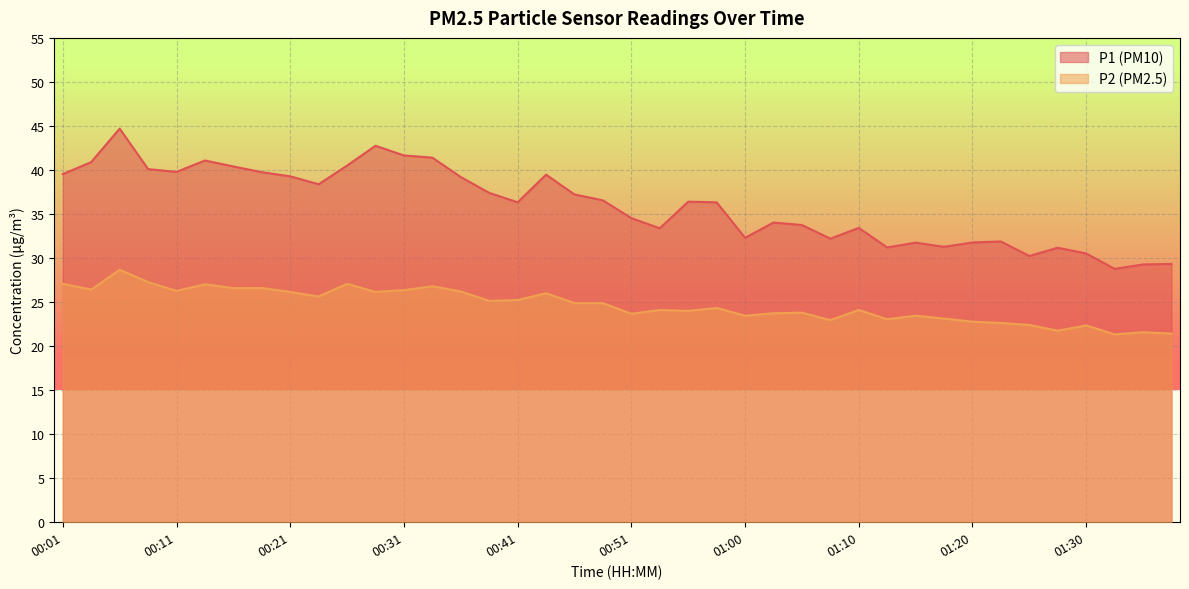

What is the maximum value for P1 (PM10)?

44.7